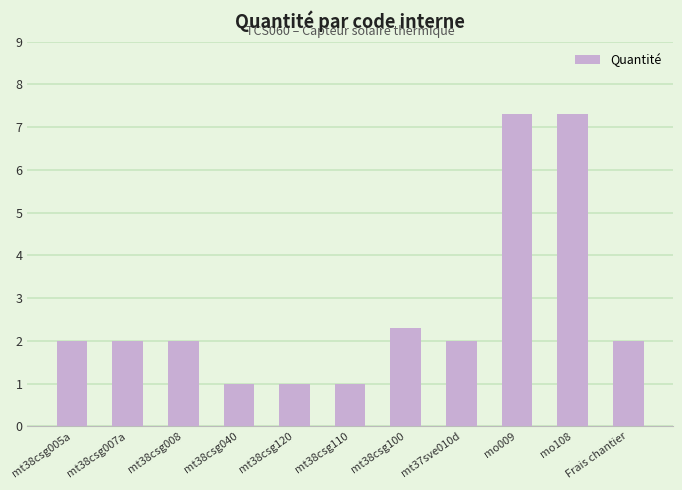

Which has a higher value, mo009 or mt38csg040?

mo009